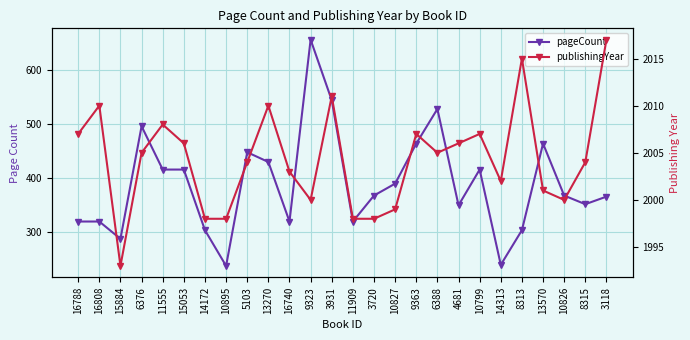

What is the difference between the second highest and minimum values in the pageCount series?

306